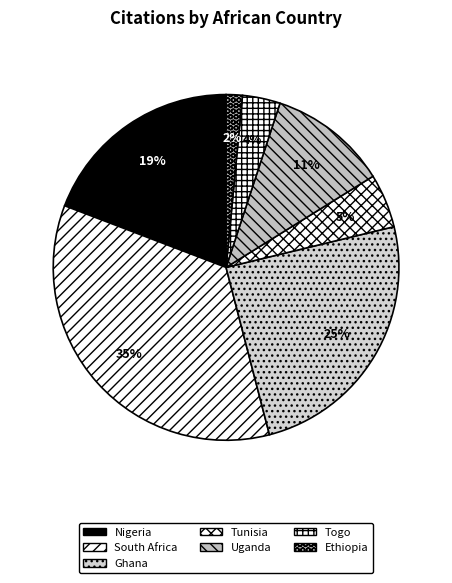

Is Uganda the majority of the pie?

No